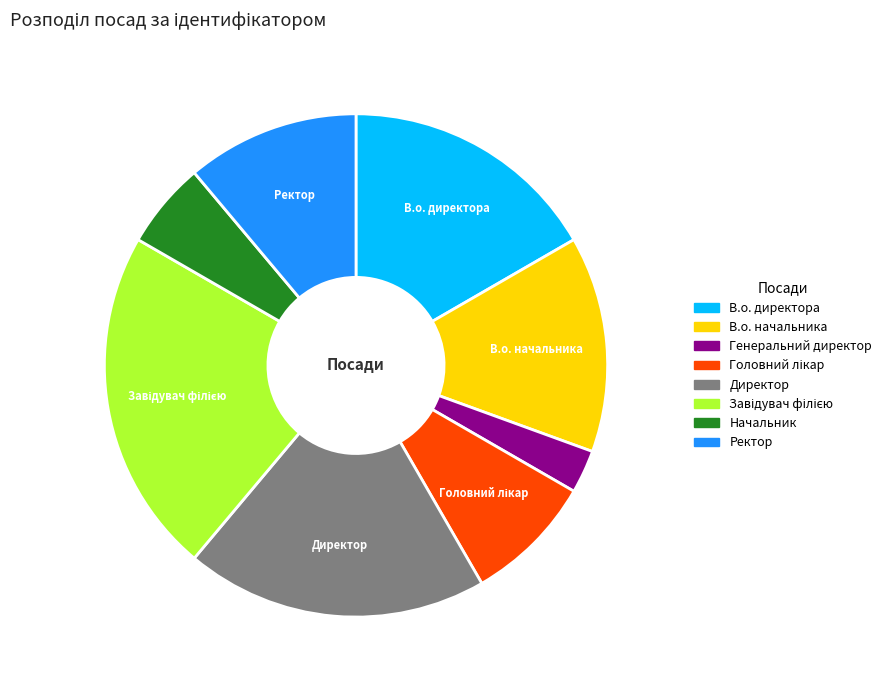

The В.о. начальника slice represents 14% of the pie. True or false?

True